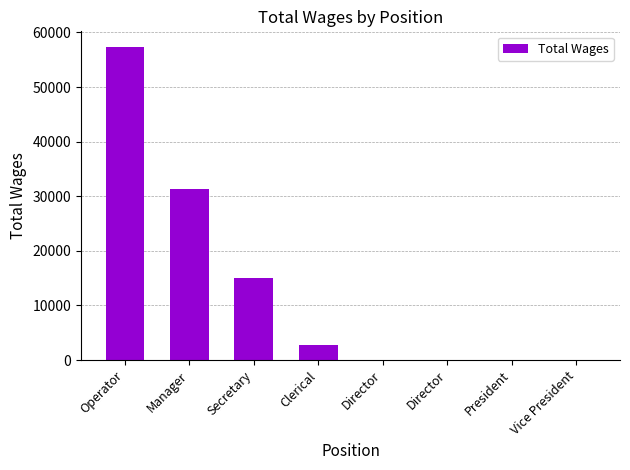

How many categories are shown in the chart?

8